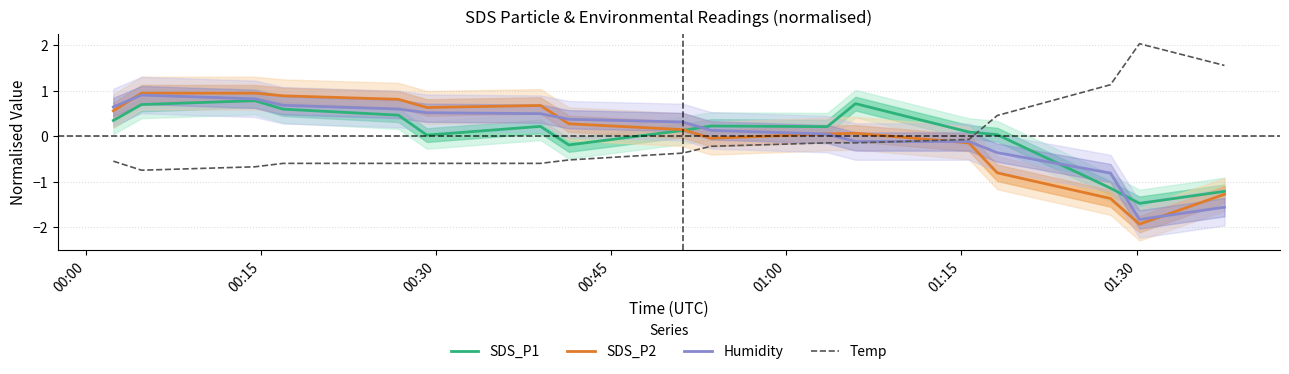

What is the minimum value shown in the chart?

-1.9